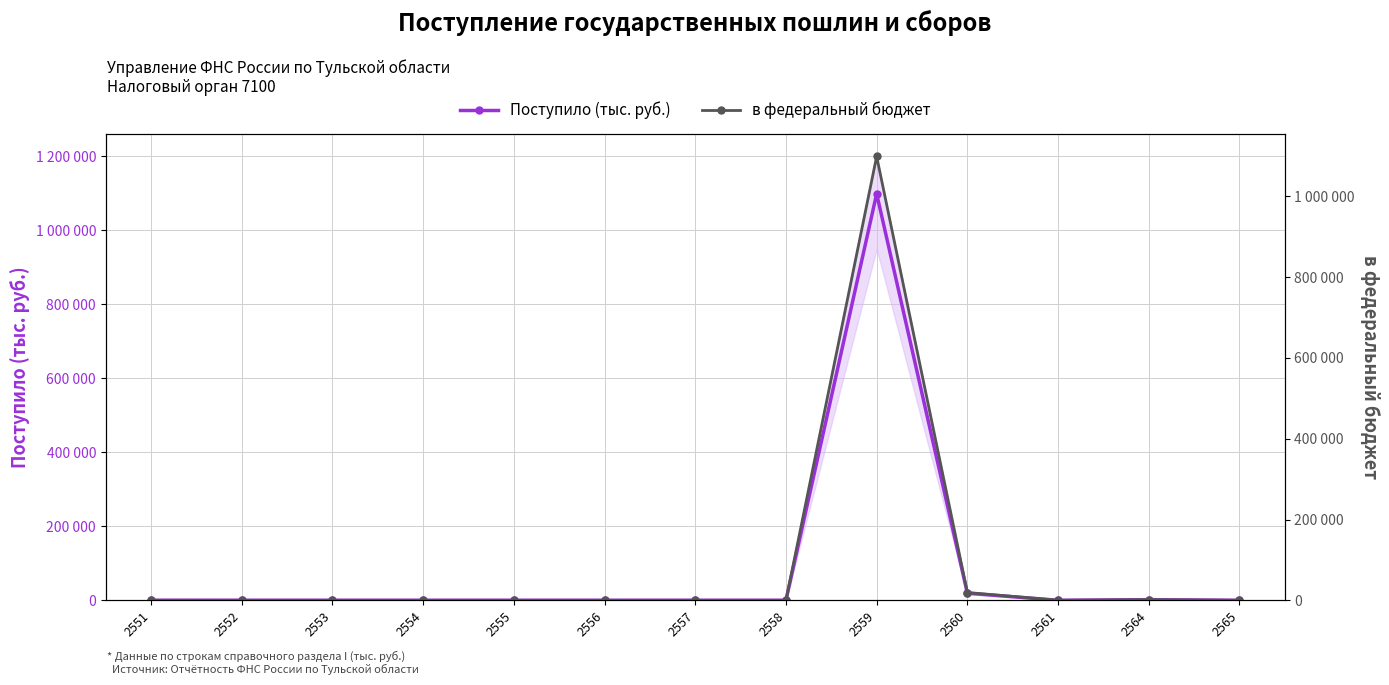

What are all the series names shown in the legend?

Поступило (тыс. руб.), в федеральный бюджет